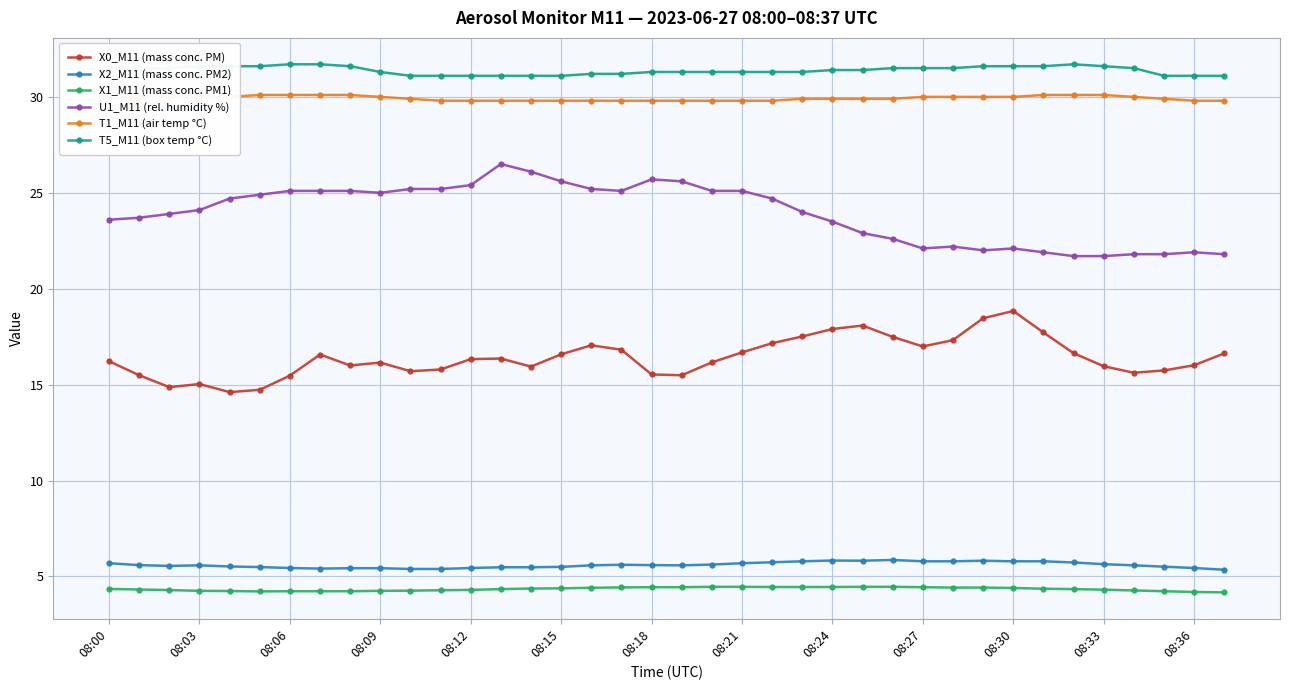

What is the value of the X2_M11 (mass conc. PM2) point at the 10th from the left?

5.4